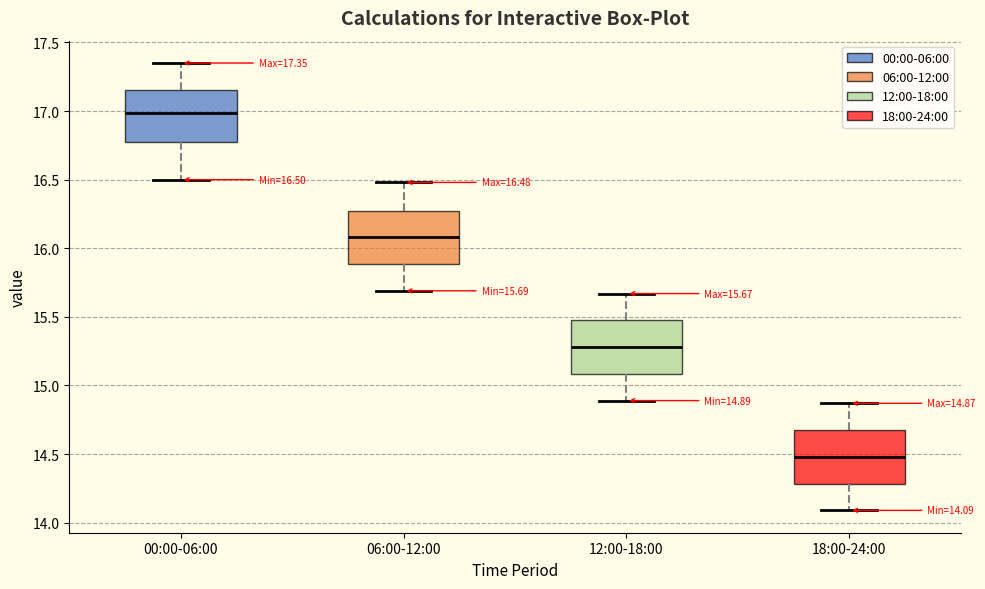

Which box has the highest median line?

00:00-06:00